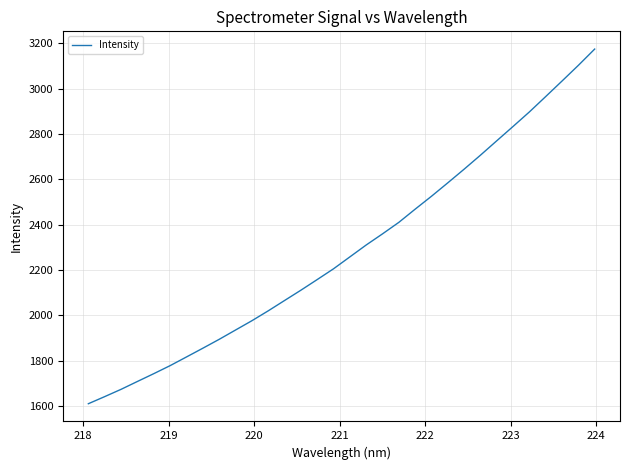

How many lines are shown in the chart?

1